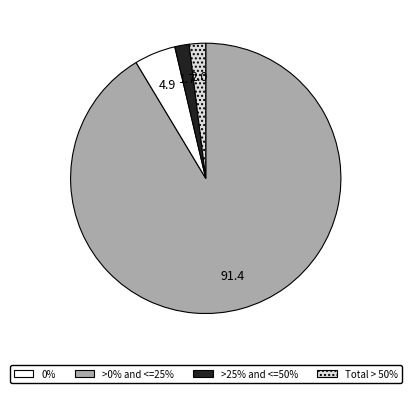

Is there any slice that represents more than half of the pie?

Yes